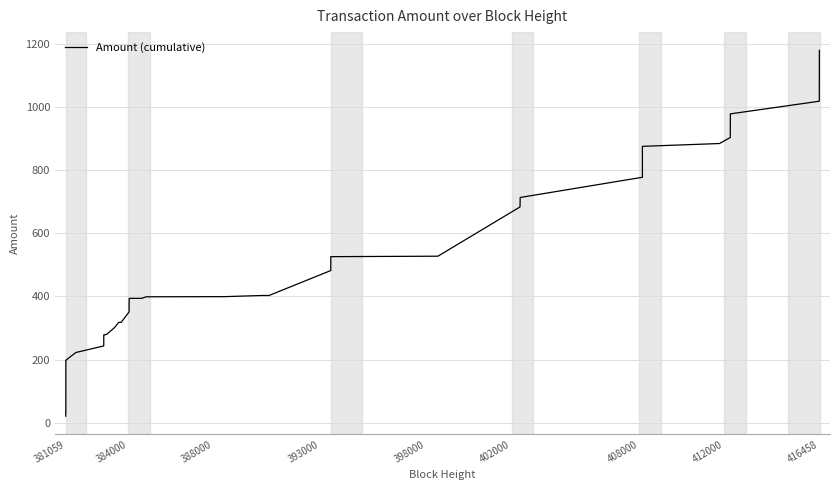

What is the value of the 10th point from the left?

243.4